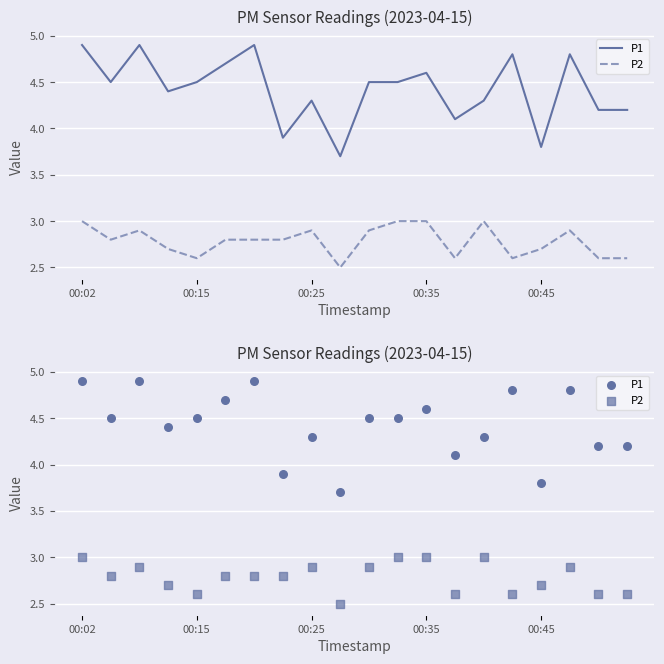

Which series contains the highest Y value?

P1